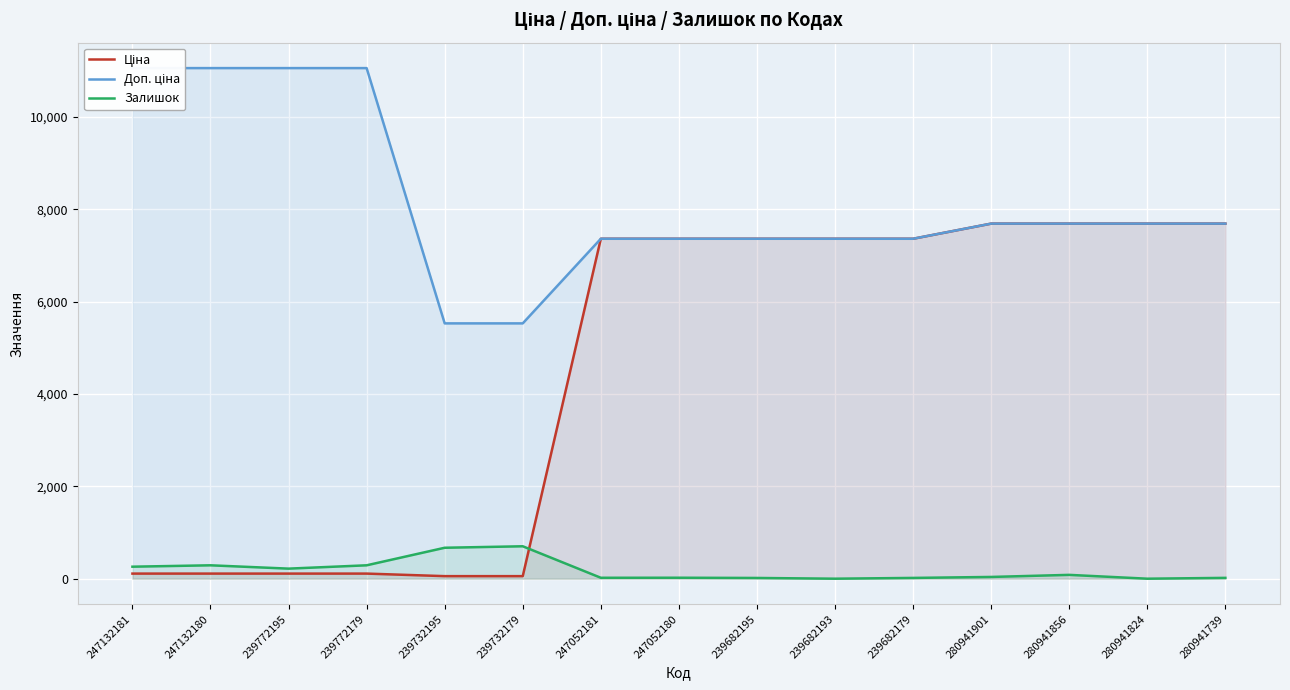

Reading left to right, what are all the values shown in this chart?

Ціна: 110.5	110.5	110.5	110.5	55.3	55.3	7360.2	7360.2	7360.2	7360.2	7360.2	7688.0	7688.0	7688.0	7688.0
Доп. ціна: 11055.0	11055.0	11055.0	11055.0	5528.0	5528.0	7360.2	7360.2	7360.2	7360.2	7360.2	7688.0	7688.0	7688.0	7688.0
Залишок: 260.0	290.0	218.0	290.0	670.0	702.0	20.0	21.0	16.0	0.0	17.0	38.0	83.0	0.0	18.0